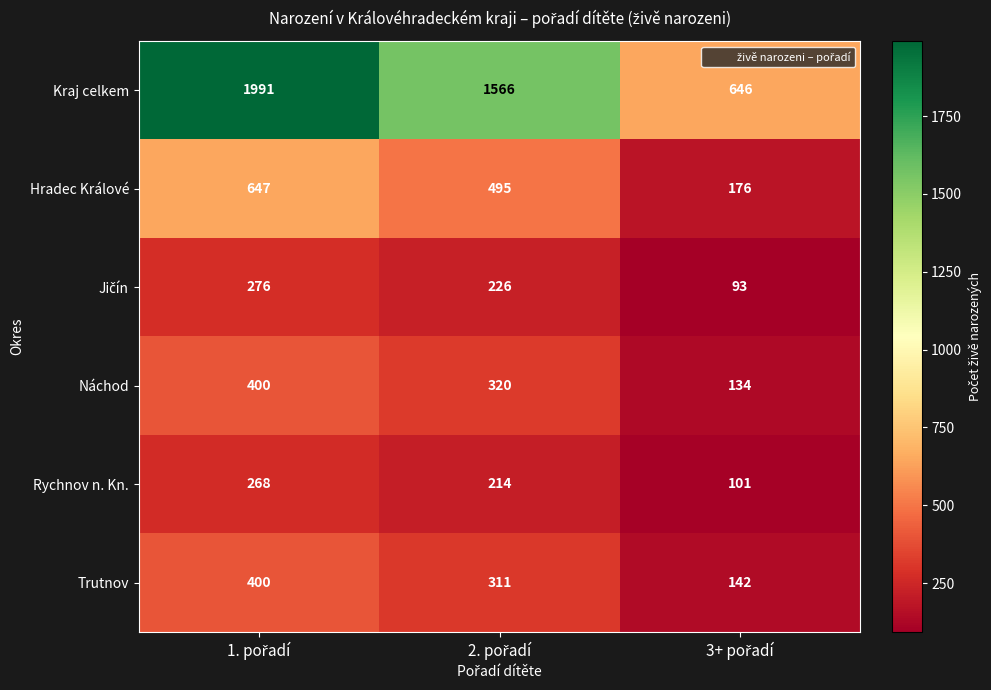

How many data points does each series have?

3